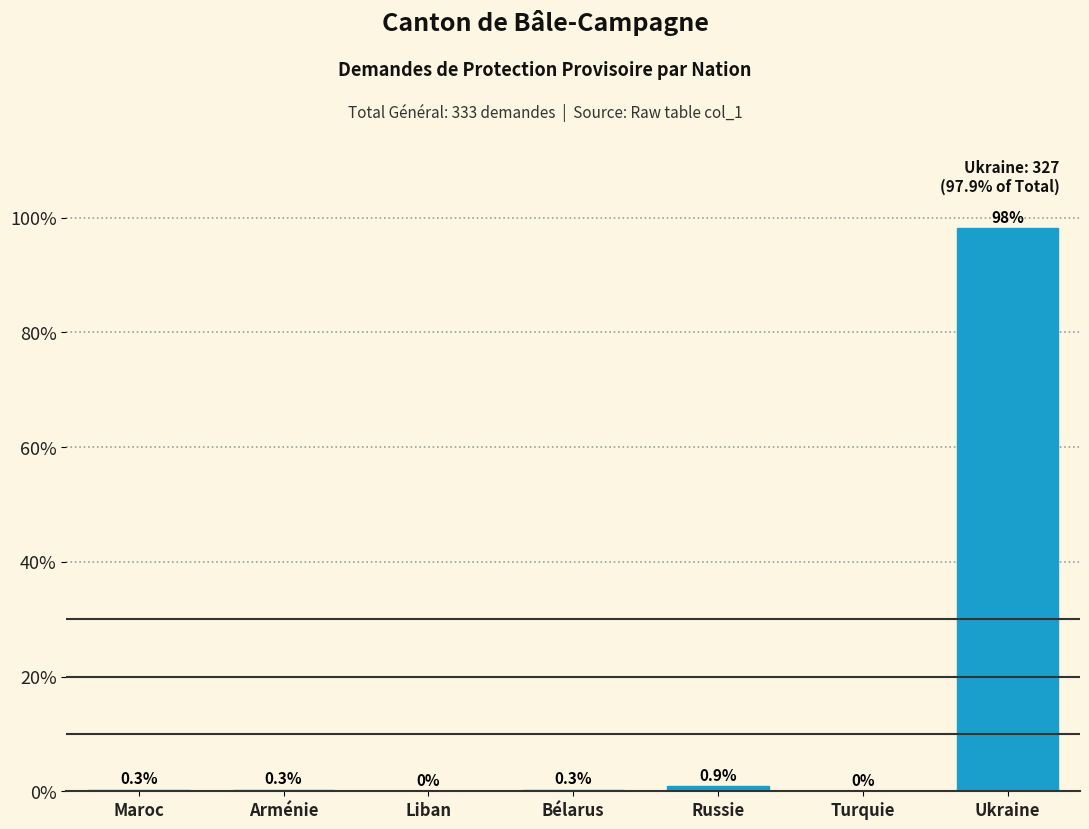

Reading left to right, what are all the values shown in this chart?

Maroc=0.3	Arménie=0.3	Liban=0.0	Bélarus=0.3	Russie=0.9	Turquie=0.0	Ukraine=98.2